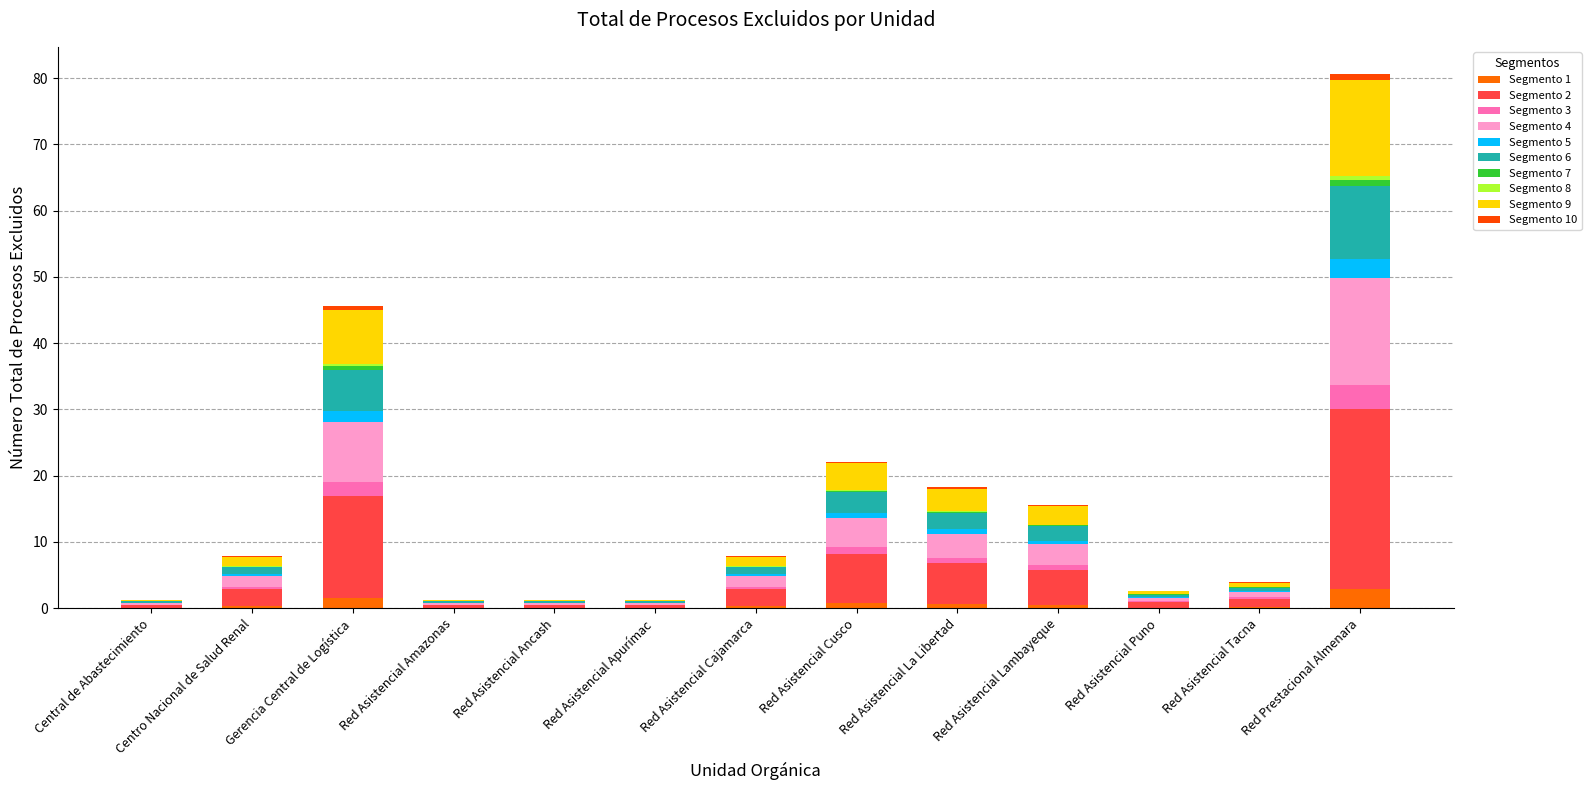

Are the bars grouped side by side (vs. stacked)?

No